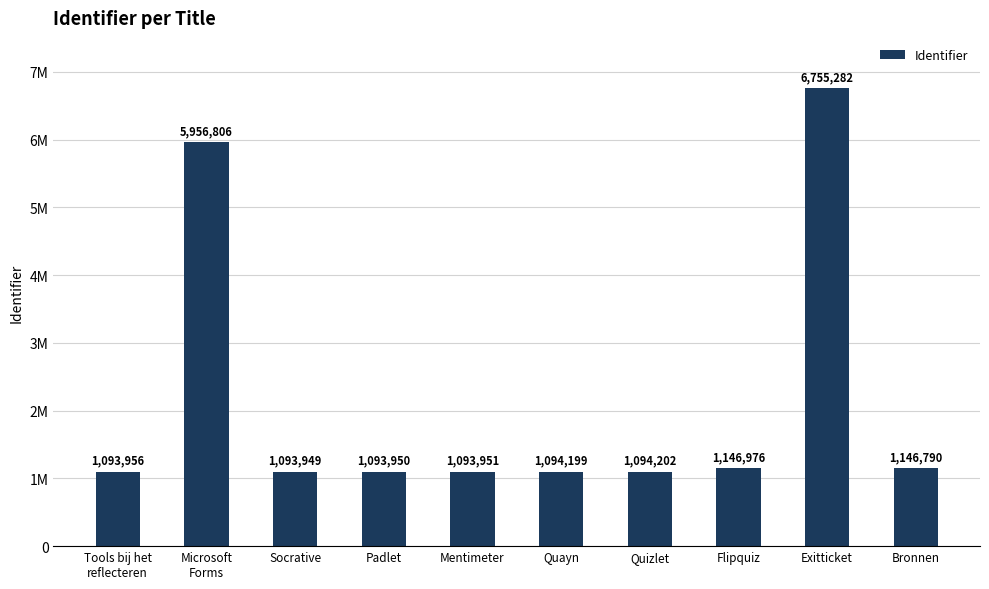

What is the difference between the maximum and minimum values?

5661333